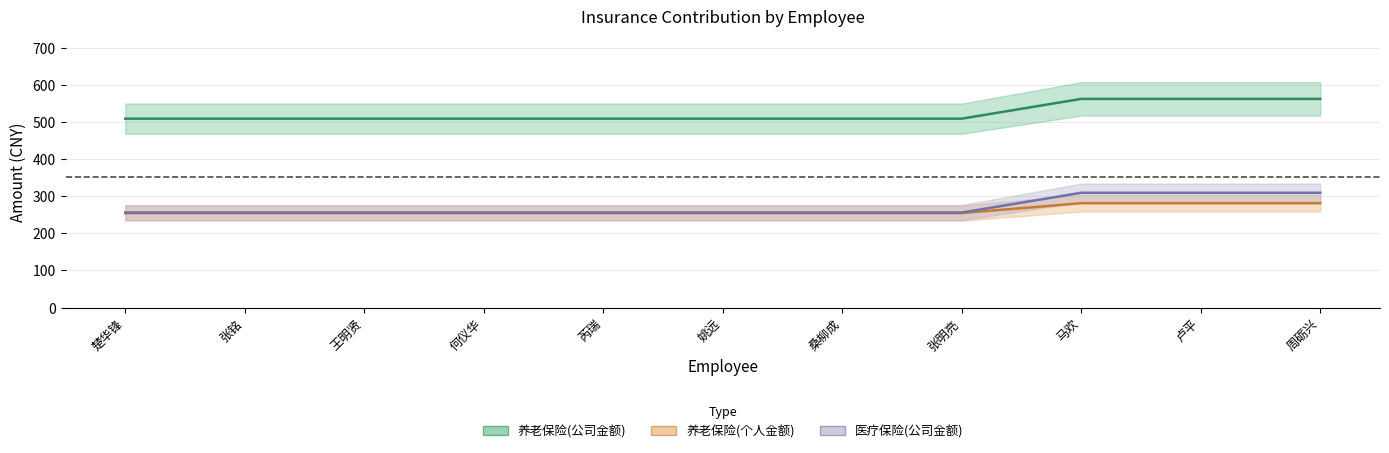

Reading right to left, what are all the values shown in this chart?

养老保险(公司金额): 561.9	561.9	561.9	508.6	508.6	508.6	508.6	508.6	508.6	508.6	508.6
养老保险(个人金额): 281.0	281.0	281.0	254.3	254.3	254.3	254.3	254.3	254.3	254.3	254.3
医疗保险(公司金额): 309.1	309.1	309.1	255.8	255.8	255.8	255.8	255.8	255.8	255.8	255.8